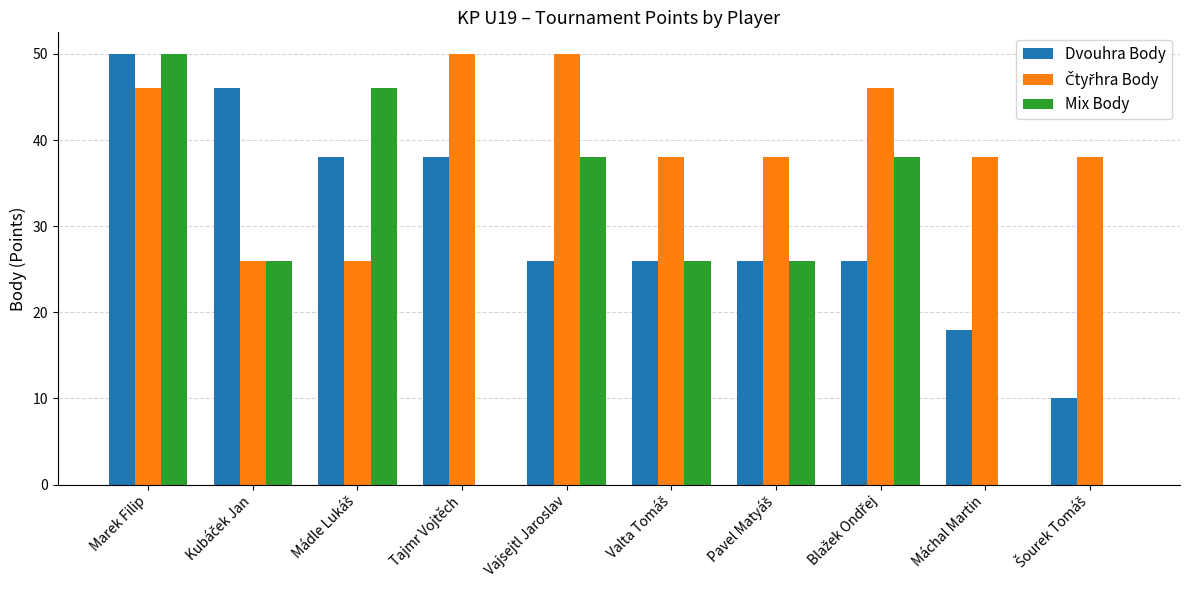

Which category has the highest value in the Mix Body series?

Marek Filip